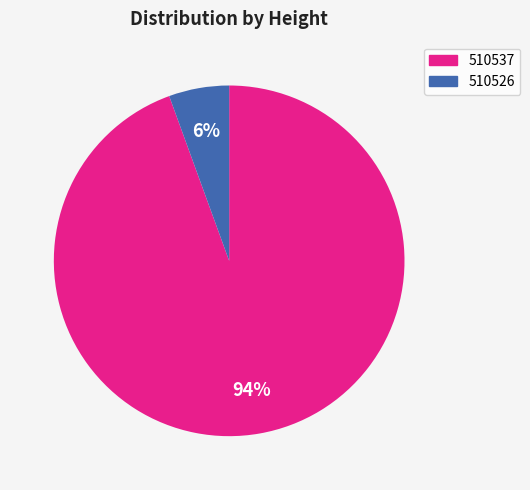

To the nearest percent, what is the combined percentage of 510526 and 510537?

100%